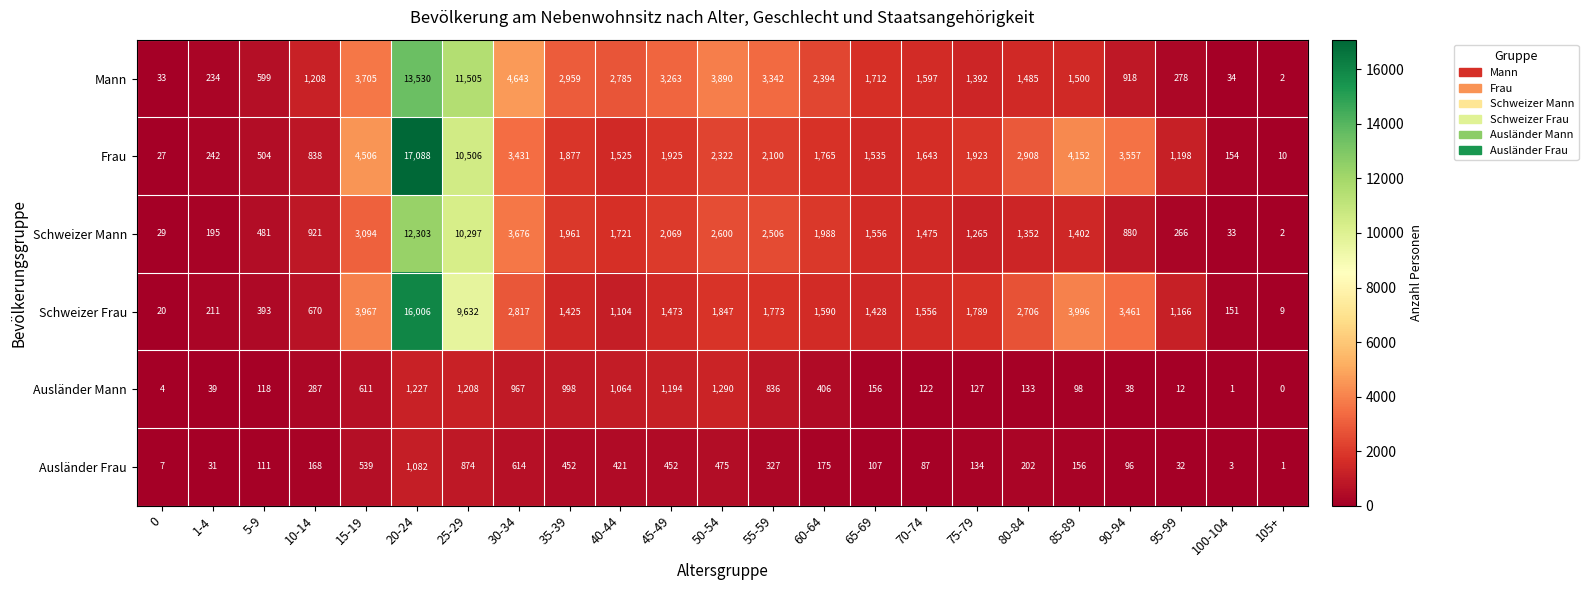

What is the total value across all series at 75-79?

6630